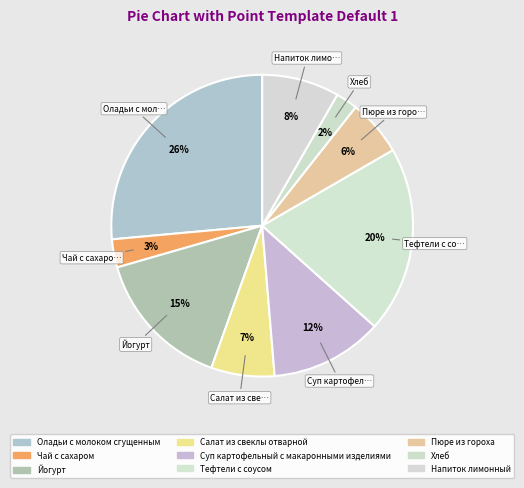

Is there a majority slice in this chart?

No